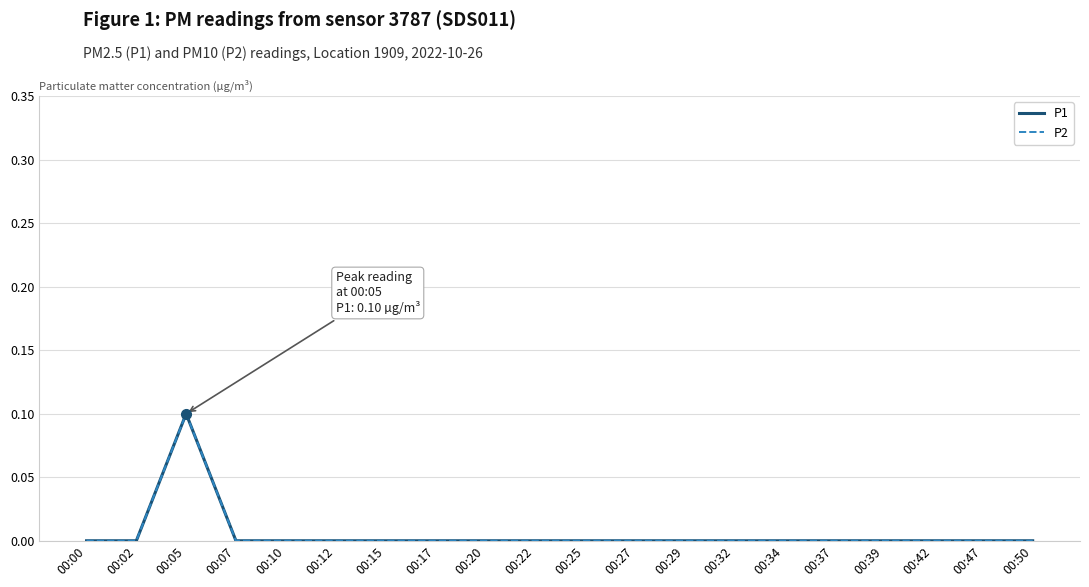

Is this an area chart (filled region under the line)?

No